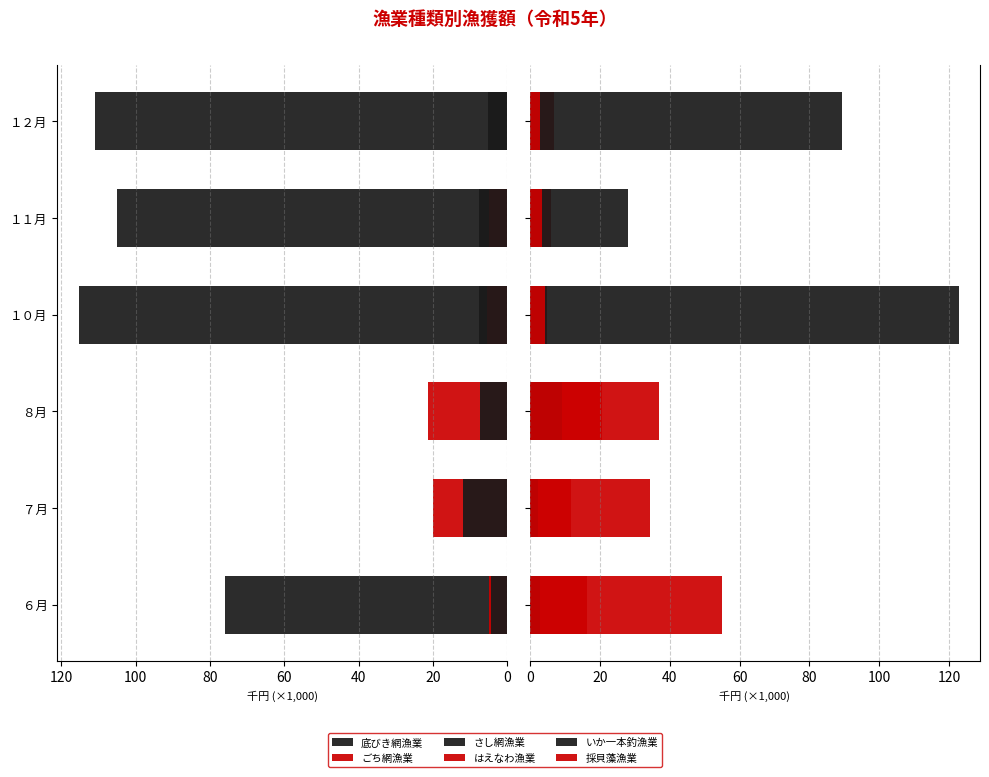

What is the value of the 底びき網漁業 bar at the 2nd from the left?

0.9